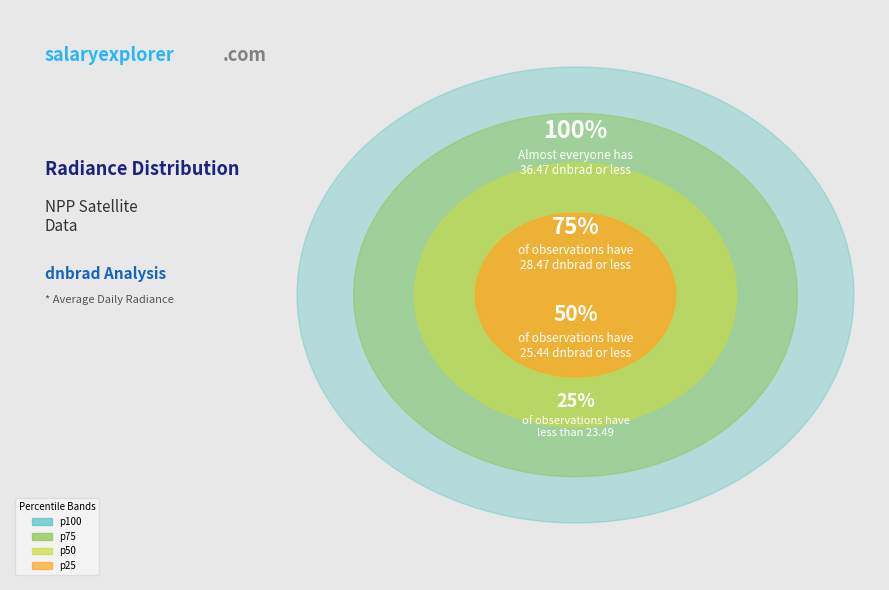

Is it true that 3670144 is 1% of the pie?

False